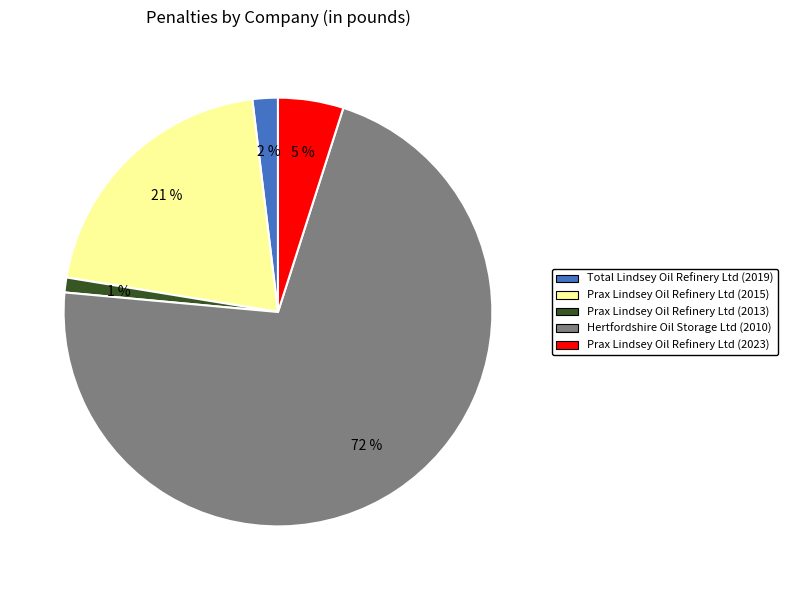

Do Prax Lindsey Oil Refinery Ltd (2015) and Total Lindsey Oil Refinery Ltd (2019) together represent more than half of the pie?

No